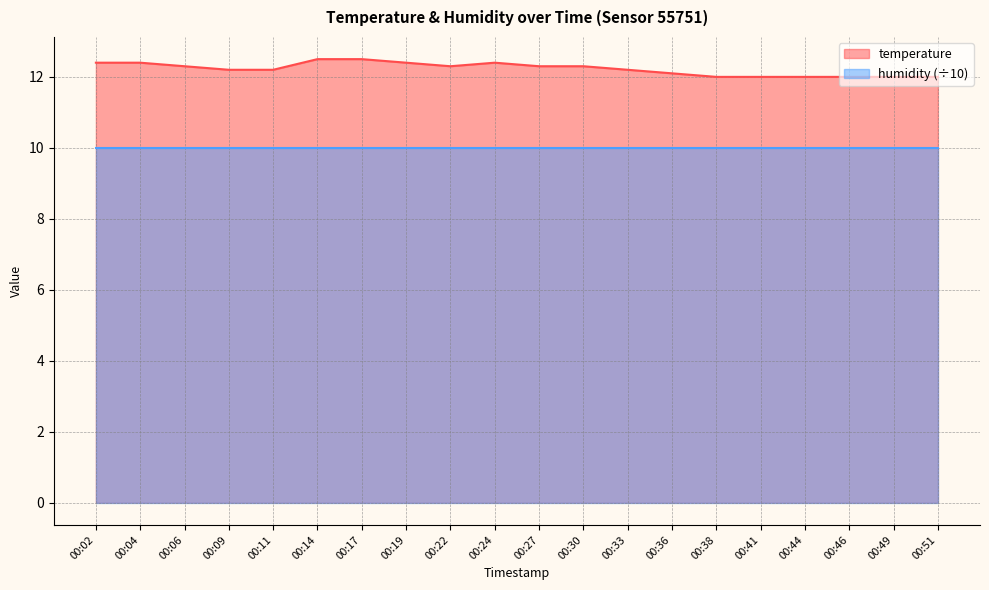

What is the value of the 20th point from the left?

12.0